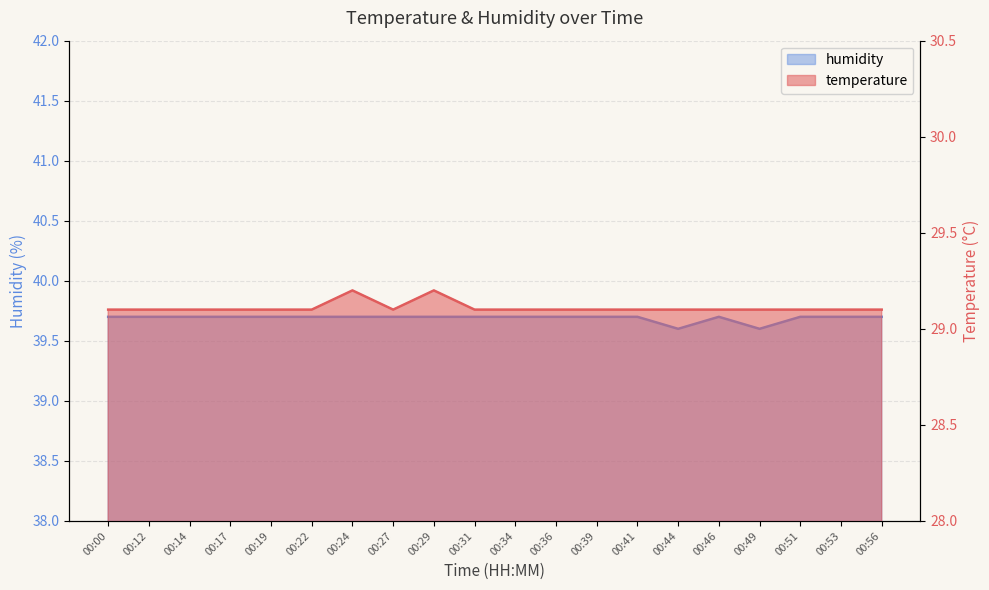

List the labels in order of temperature value, largest first.

00:24, 00:29, 00:00, 00:12, 00:14, 00:17, 00:19, 00:22, 00:27, 00:31, 00:34, 00:36, 00:39, 00:41, 00:44, 00:46, 00:49, 00:51, 00:53, 00:56